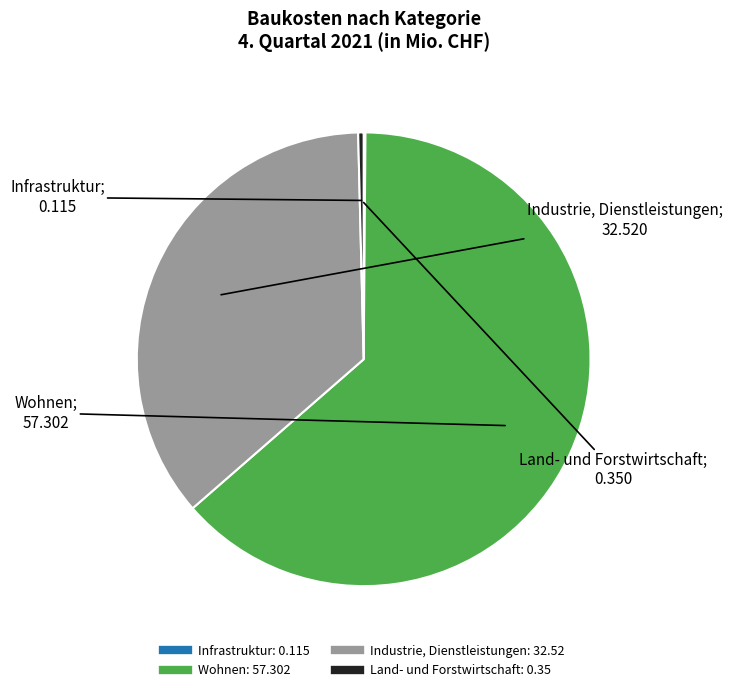

Does any single category account for the majority?

Yes